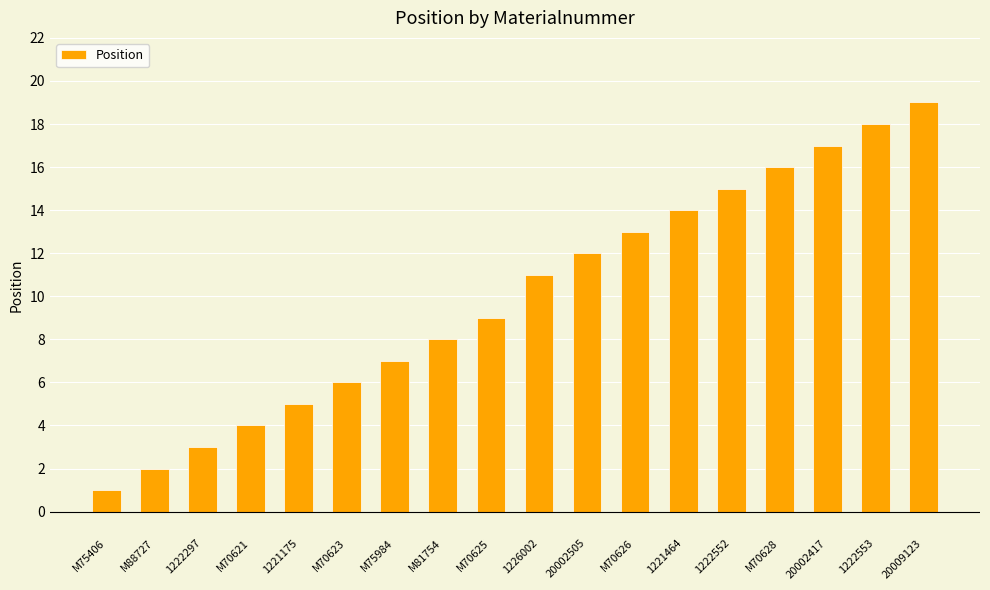

What is the approximate value at 1222552, to the nearest 5?

15